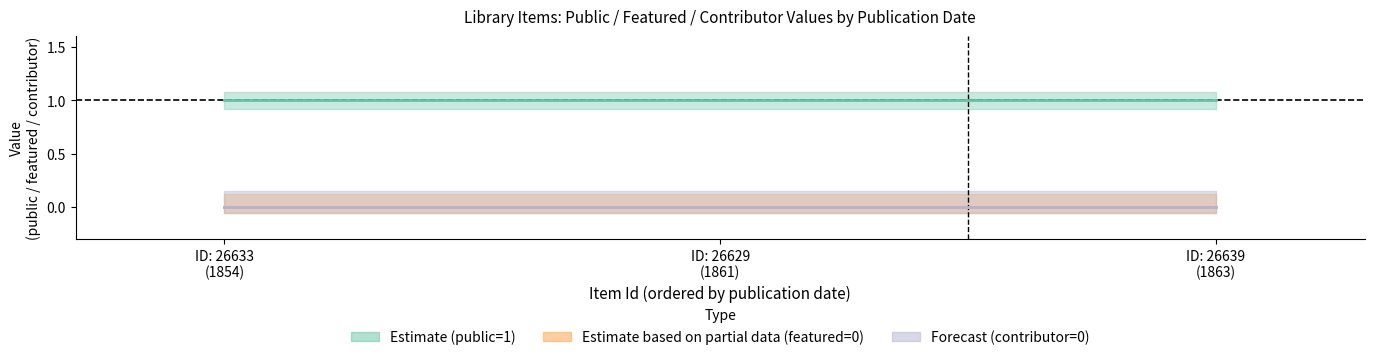

Reading left to right, extract all data points from this chart.

public: 1	1	1
featured: 0	0	0
contributor: 0	0	0